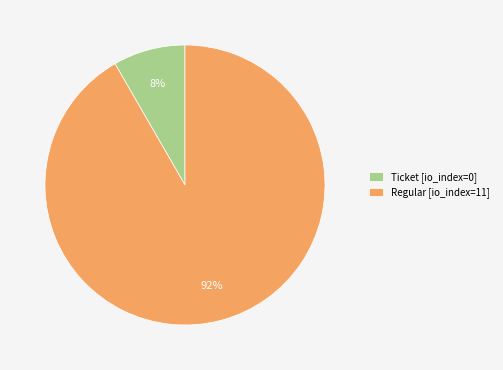

Which has a higher value, Regular or Ticket?

Regular